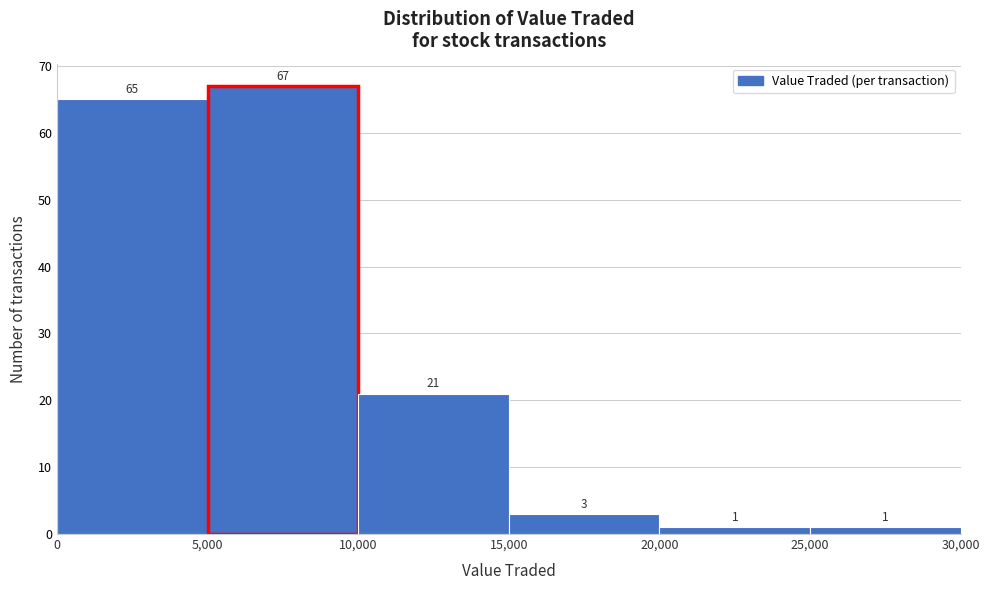

Reading left to right, transcribe this chart: for each bar, give the range it covers on the x-axis and its height.

0 to 5,000: 65
5,000 to 10,000: 67
10,000 to 15,000: 21
15,000 to 20,000: 3
20,000 to 25,000: 1
25,000 to 30,000: 1